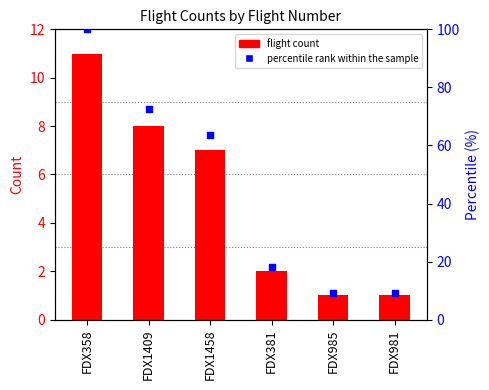

At which category is the sum across all series the highest?

FDX358